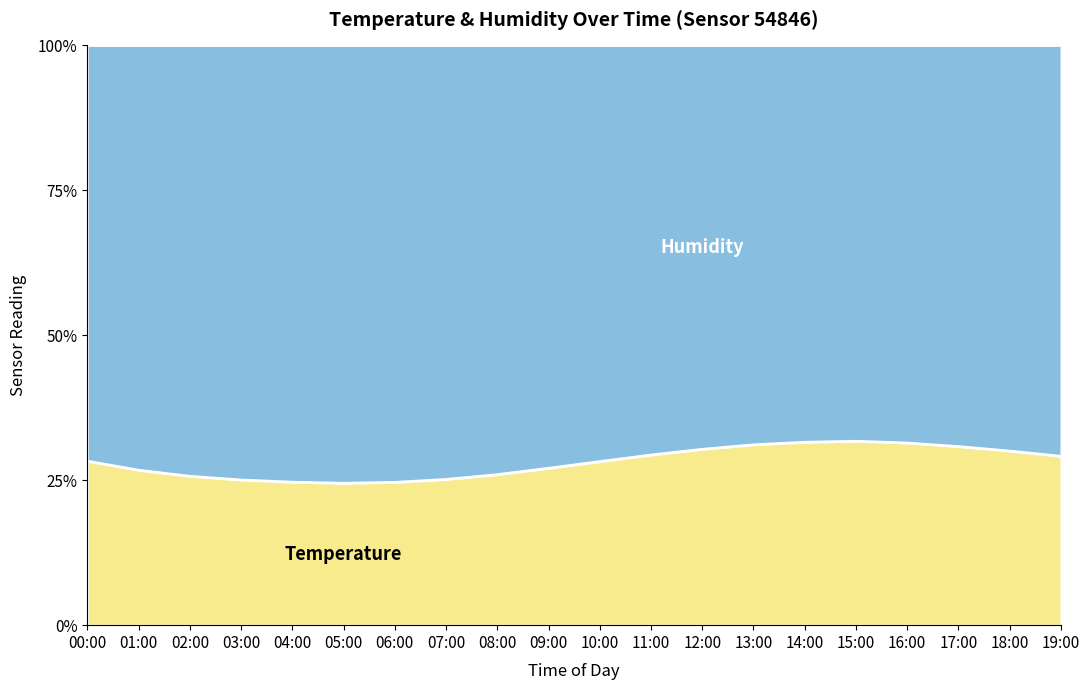

True or false: the data shows 29.2 at 19:00.

True